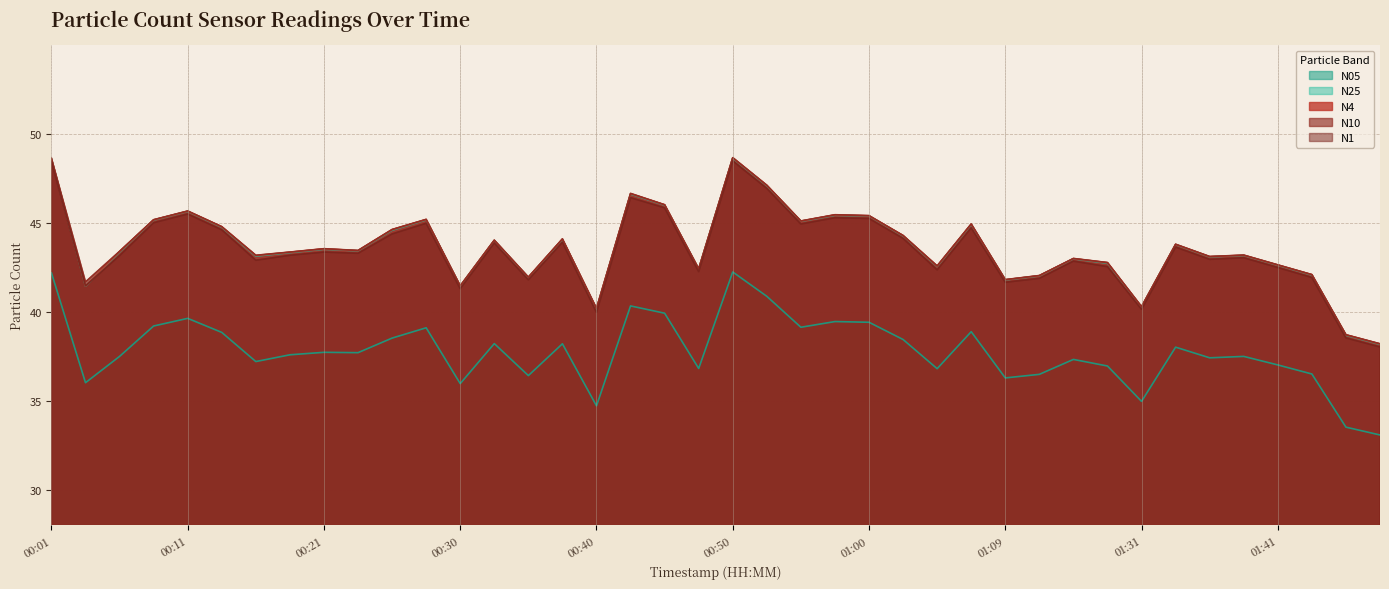

Between 00:33 and 01:48, which series saw the biggest shift?

N1